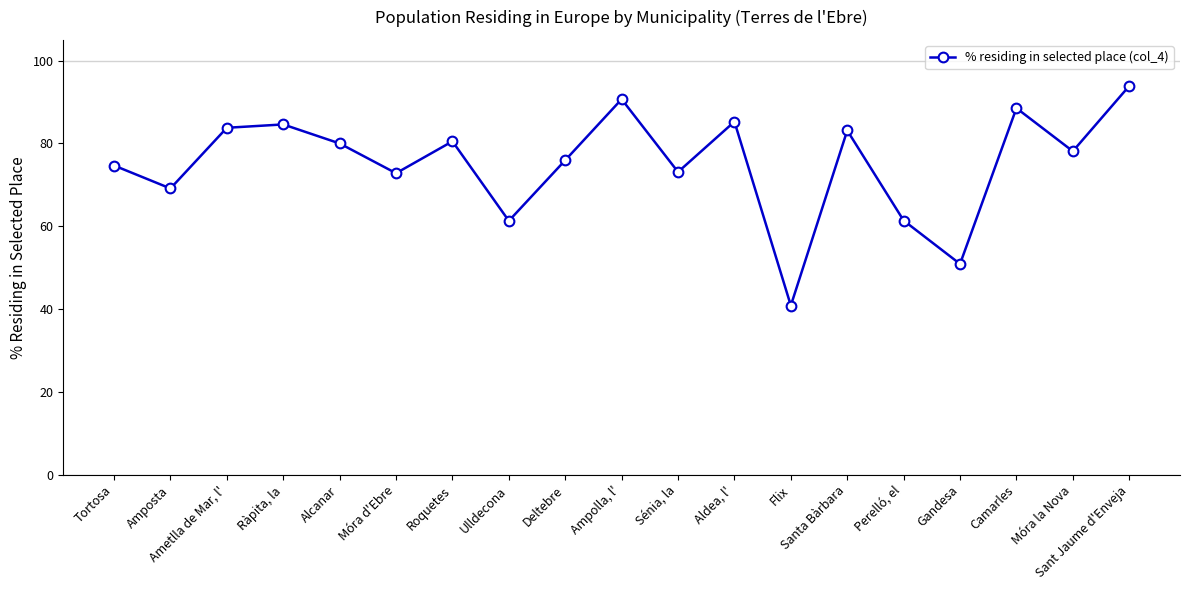

List the labels in order of value, smallest first.

Flix, Gandesa, Ulldecona, Perelló, el, Amposta, Móra d'Ebre, Sénia, la, Tortosa, Deltebre, Móra la Nova, Alcanar, Roquetes, Santa Bàrbara, Ametlla de Mar, l', Ràpita, la, Aldea, l', Camarles, Ampolla, l', Sant Jaume d'Enveja